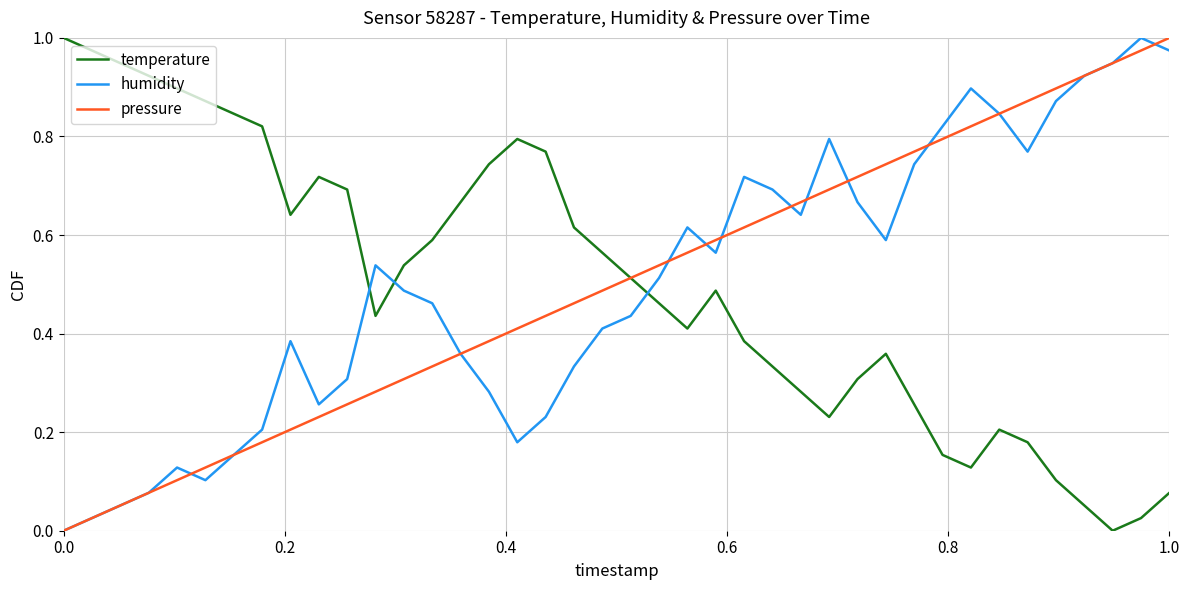

Which series ends up on top after the final intersection of humidity and temperature?

humidity